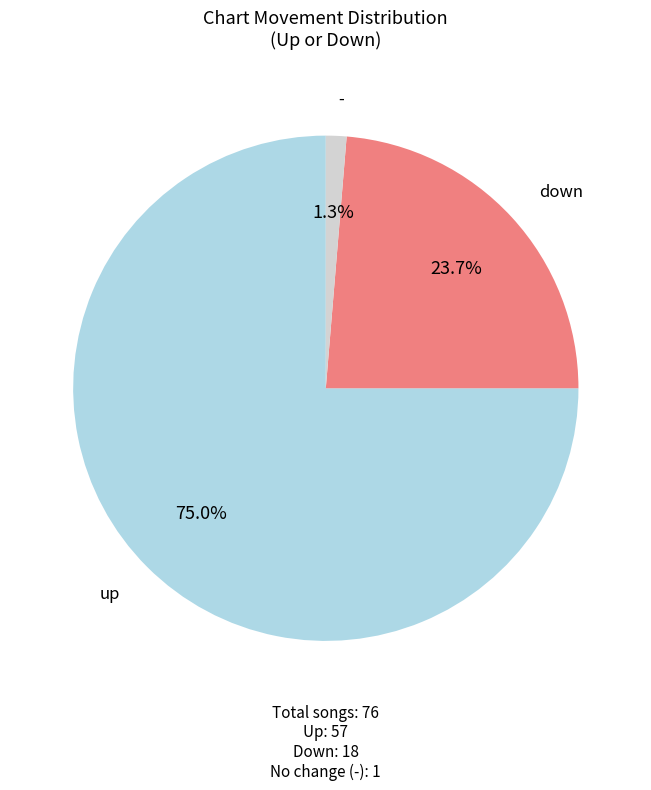

To the nearest percent, what is the combined percentage of up and -?

76%